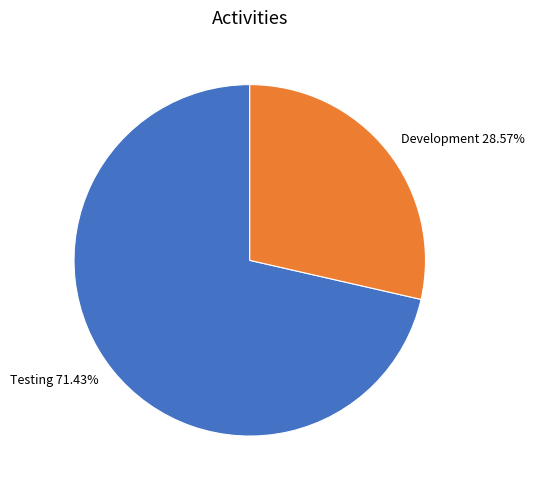

Is Development the majority of the pie?

No